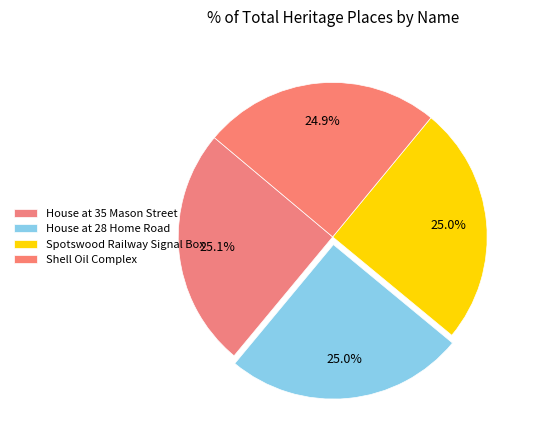

The Spotswood Railway Signal Box slice represents 25% of the pie. True or false?

True